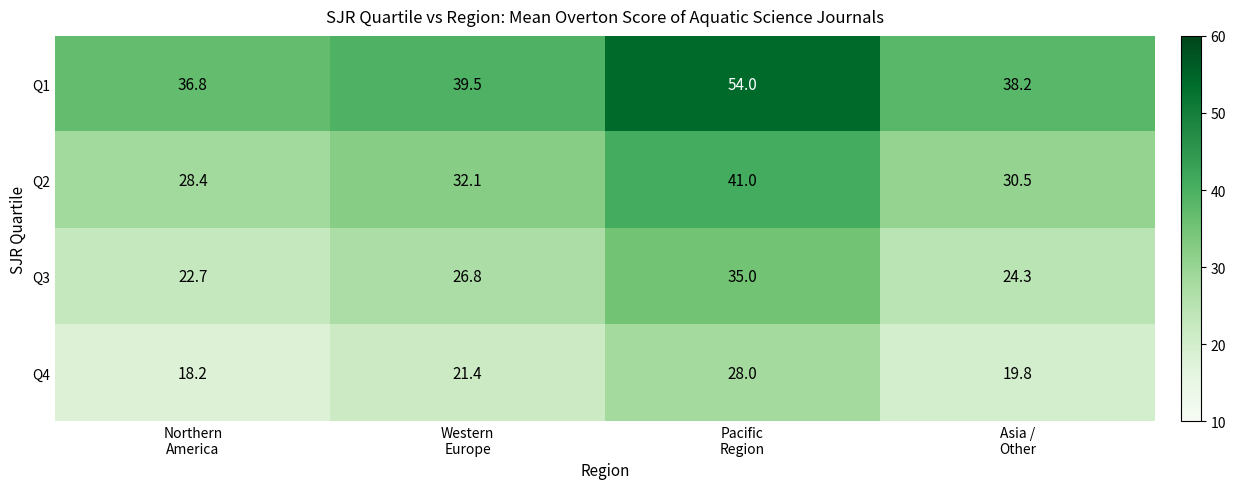

At how many categories does at least one series exceed 21?

4